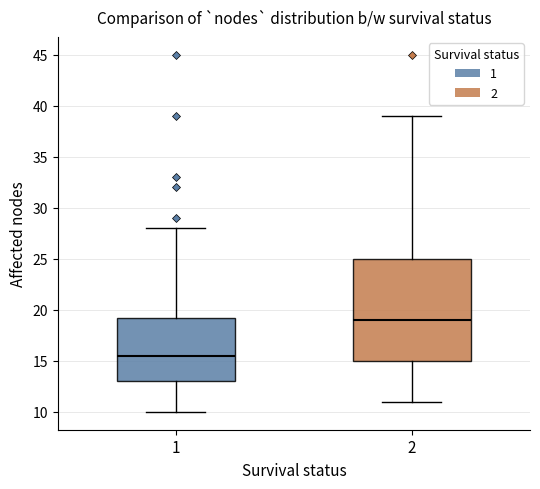

Which box has the highest median line?

2